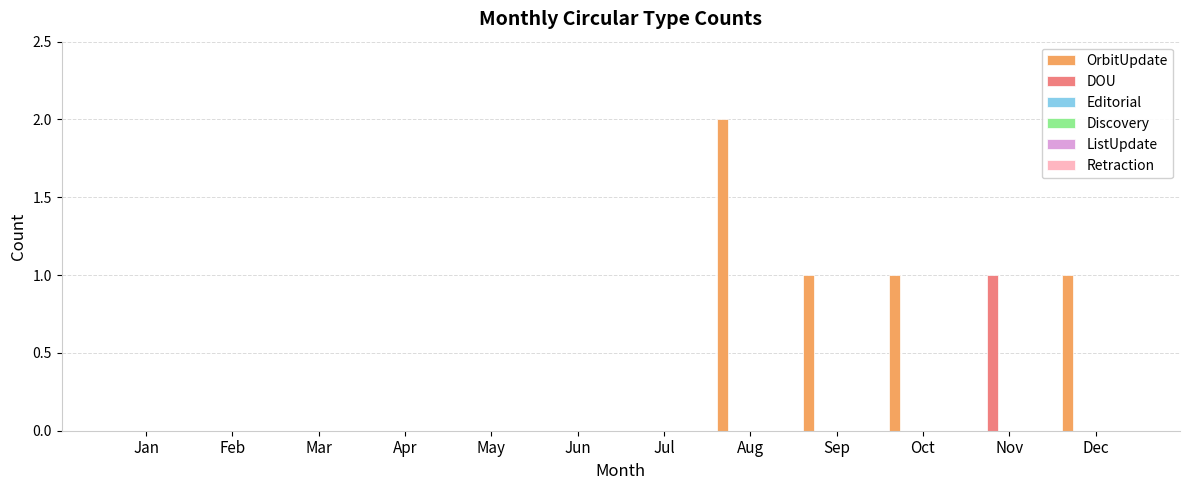

Which series has the largest total across all categories?

OrbitUpdate